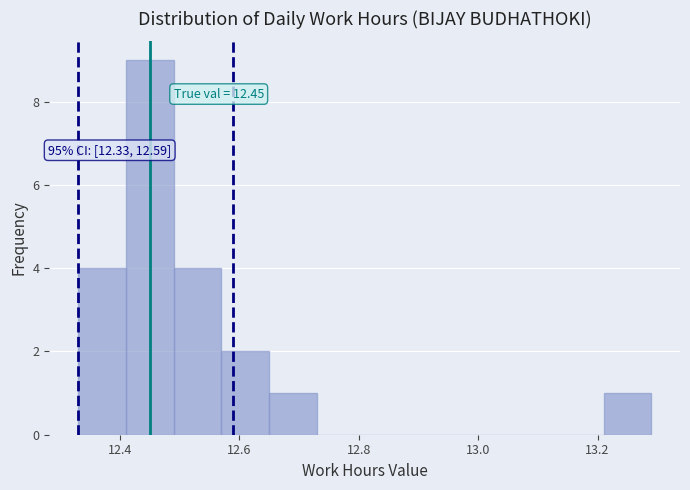

Which range on the x-axis has the tallest bar?

12.41 to 12.49